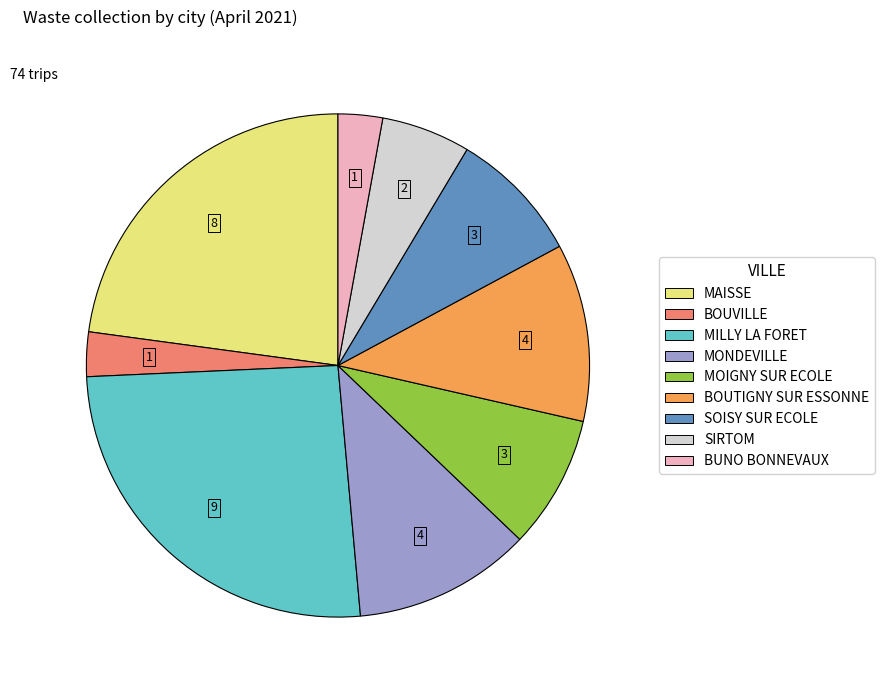

Does any single category account for the majority?

No